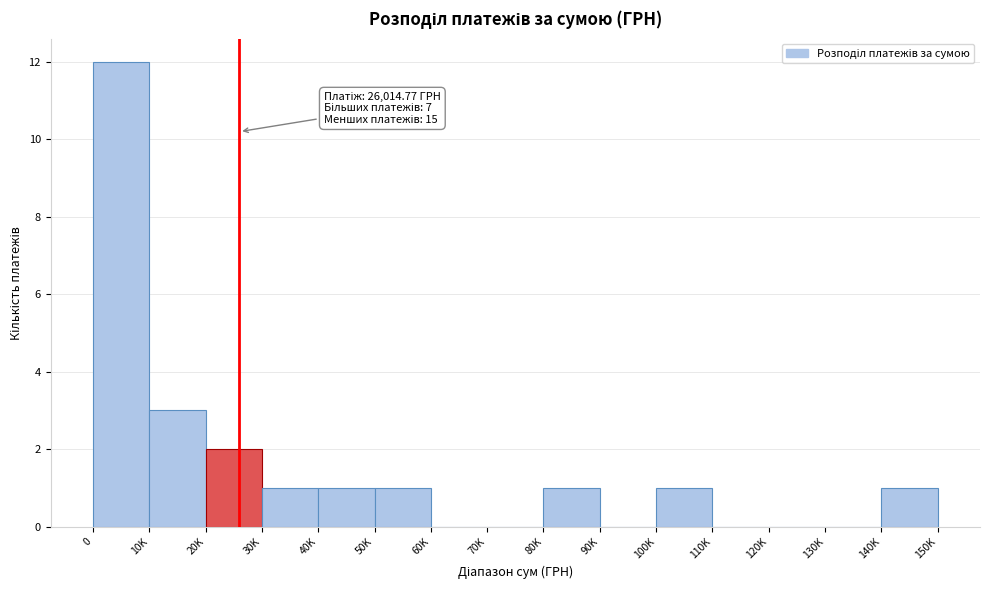

Reading left to right, transcribe all the data shown in this chart.

0=12	10K=3	20K=2	30K=1	40K=1	50K=1	60K=0	70K=0	80K=1	90K=0	100K=1	110K=0	120K=0	130K=0	140K=1